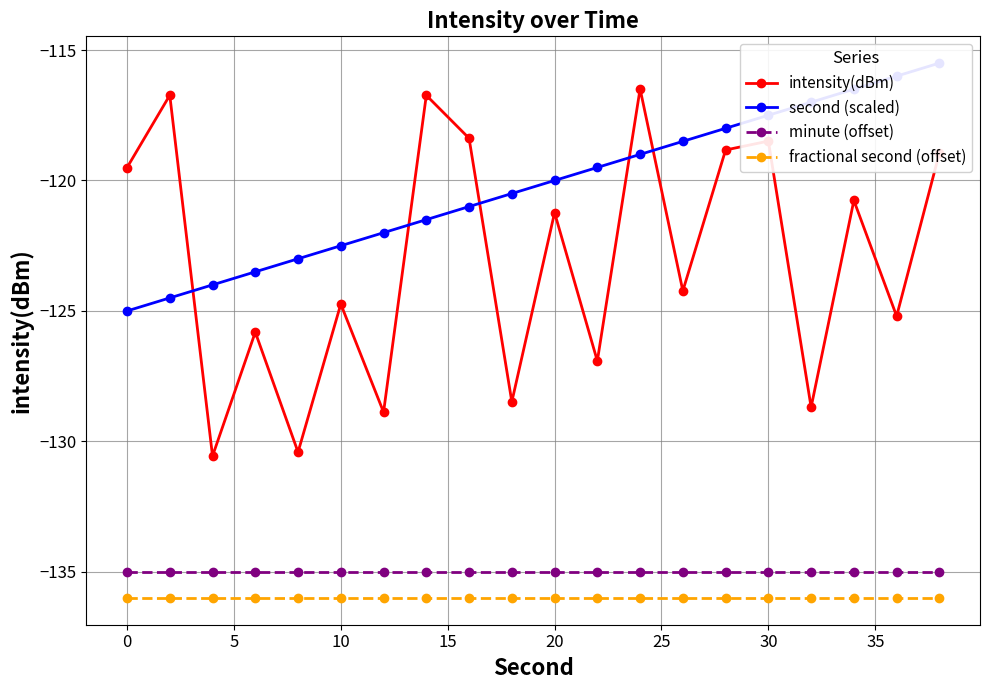

What is the highest value of the fractional second (offset) series?

-136.0